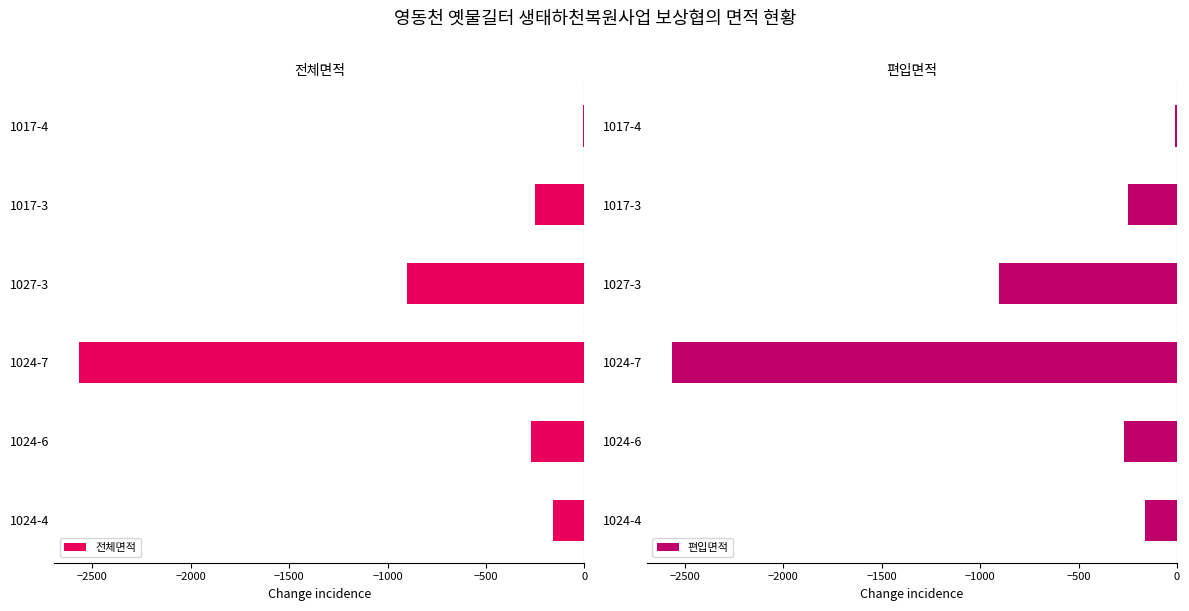

Is it true that 편입면적 equals -902 at 1027-3?

True